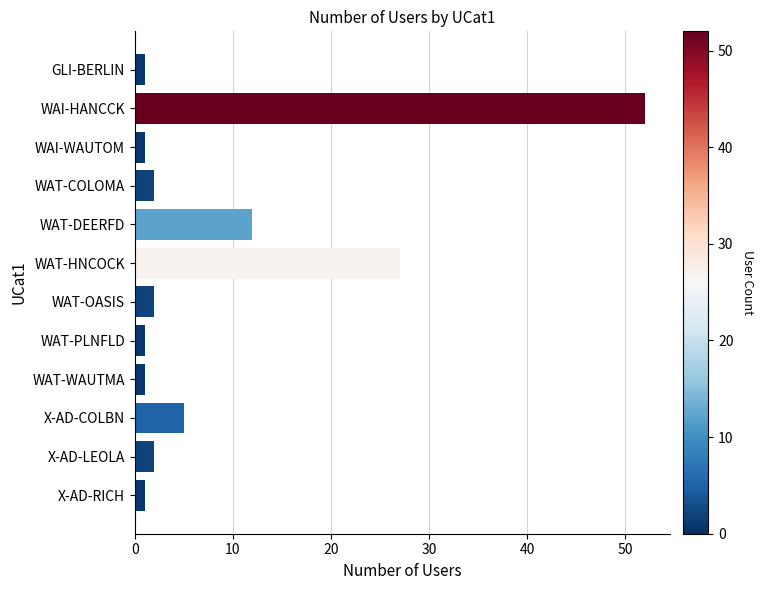

What is the label of the 2nd bar from the top?

WAI-HANCCK